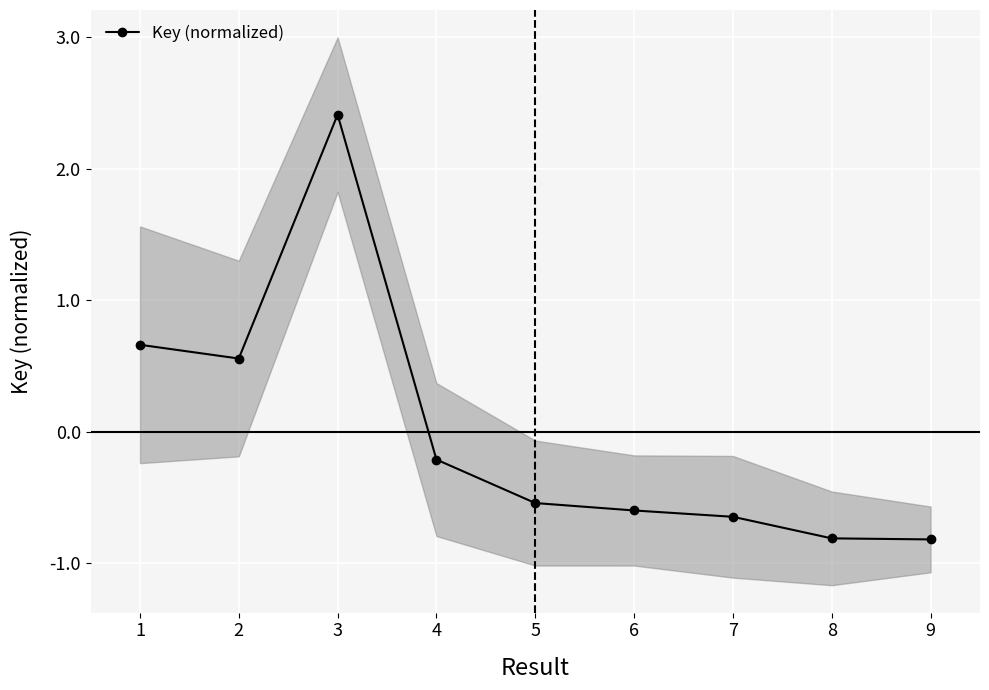

How many interior local valleys (lower than both neighbors) does the data have?

1